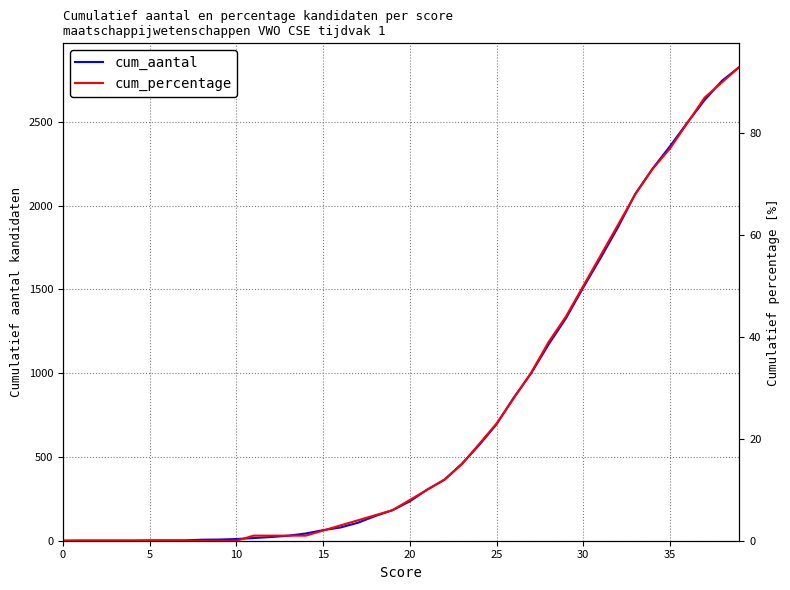

At which category is the sum across all series the highest?

39